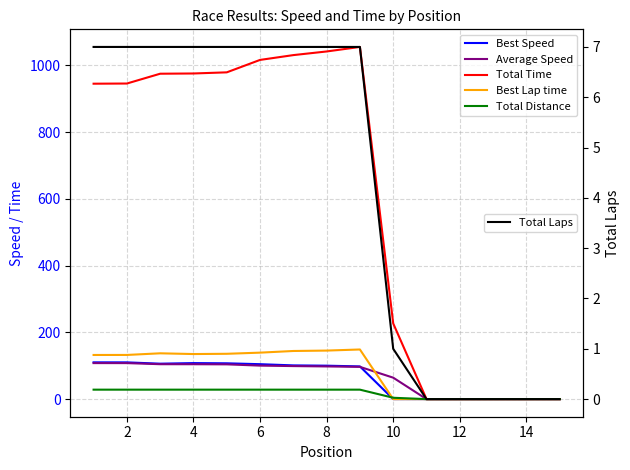

What are all the series names shown in the legend?

Best Speed, Average Speed, Total Time, Best Lap time, Total Distance, Total Laps